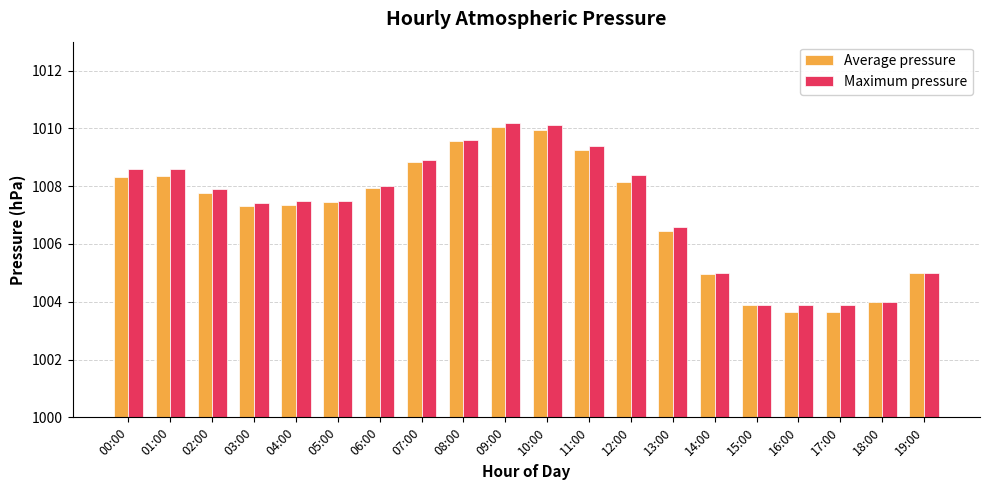

How many groups of bars are there?

20